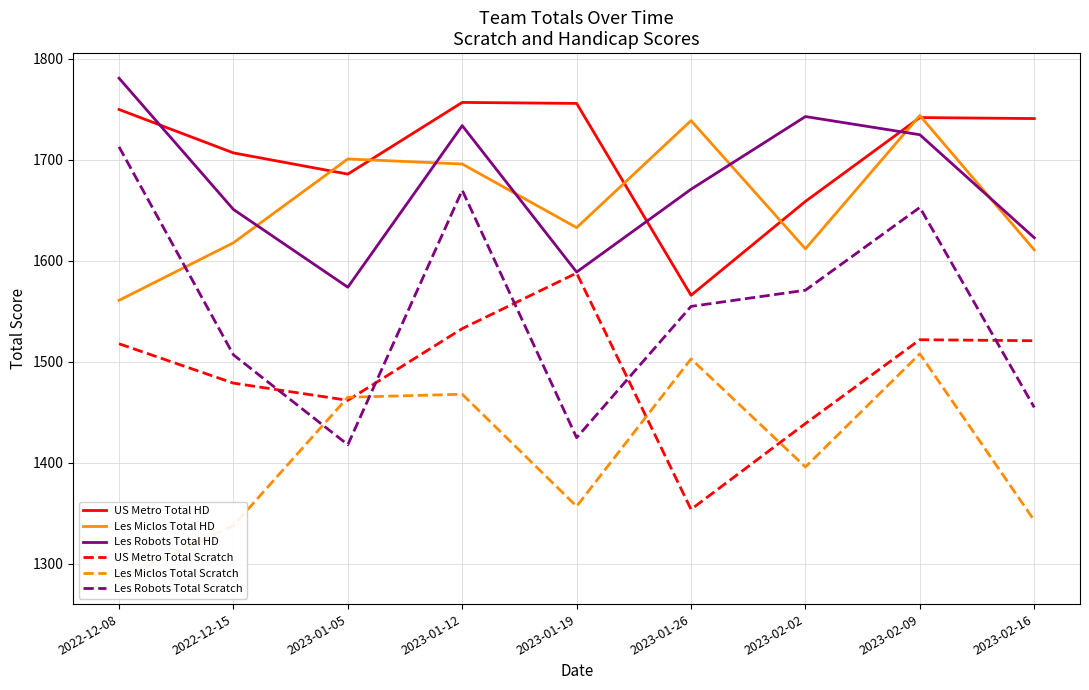

Where is Les Robots Total HD nearest to the value 1677?

2023-01-26